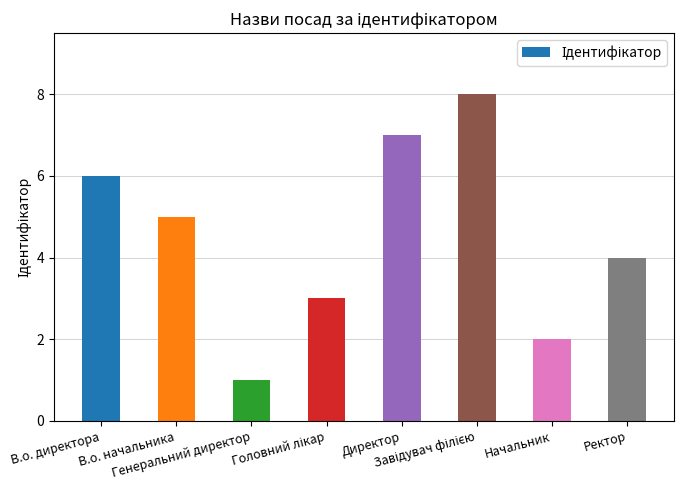

Read the value at В.о. начальника.

5